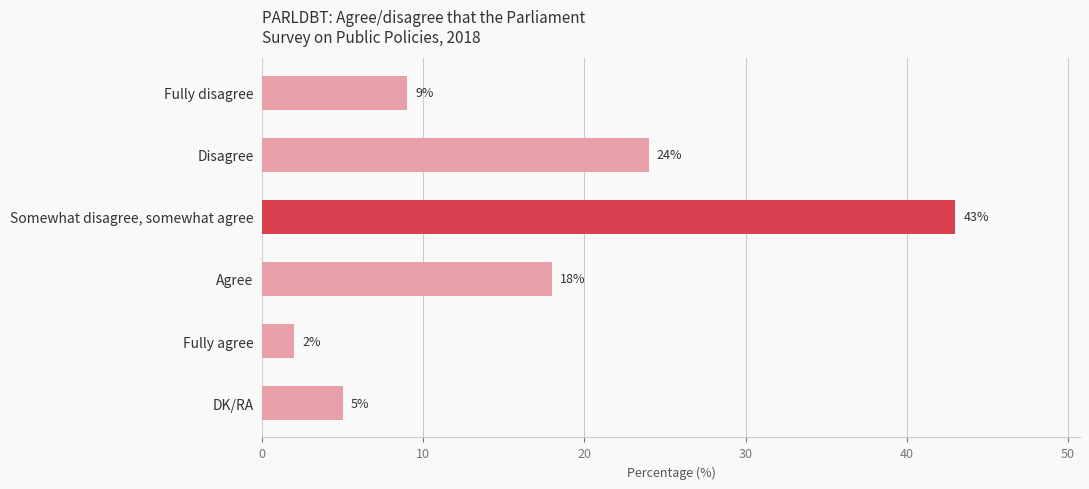

Reading top to bottom, what are all the values shown in this chart?

Fully disagree=9	Disagree=24	Somewhat disagree, somewhat agree=43	Agree=18	Fully agree=2	DK/RA=5